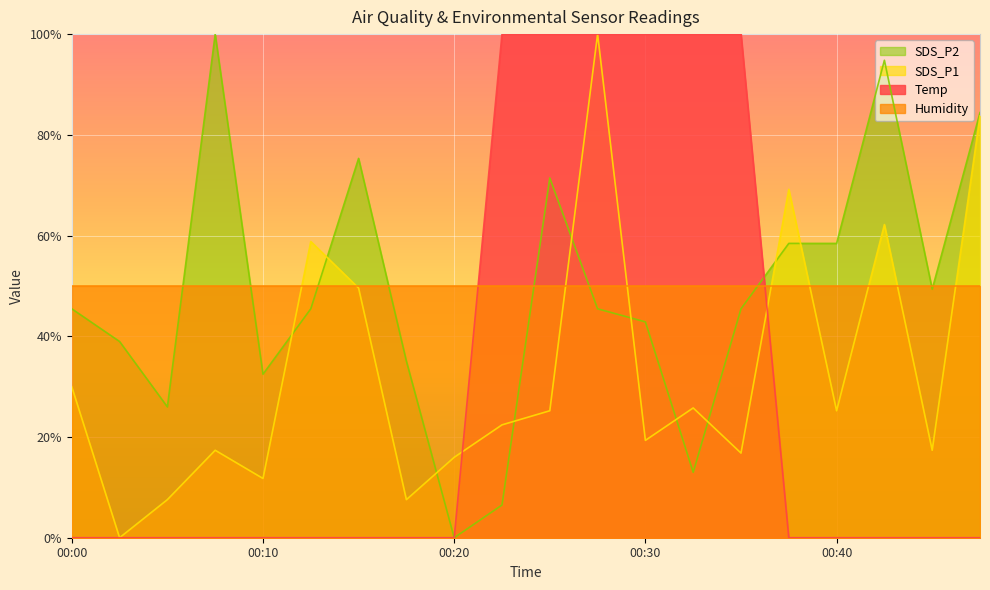

The SDS_P2 series shows 13.0 at 00:33. True or false?

True